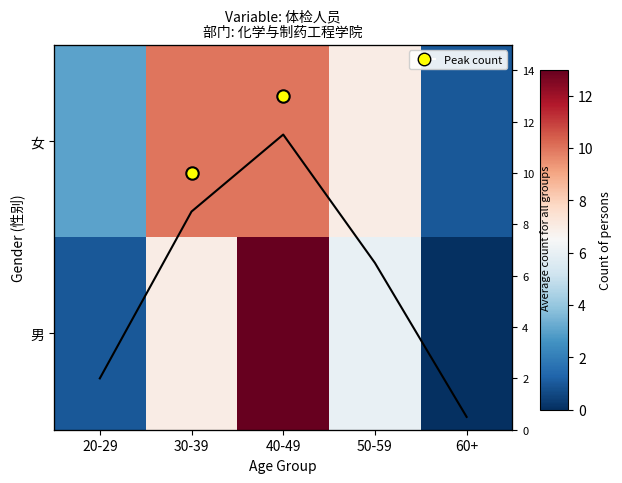

At which label does 女 reach its minimum?

60+